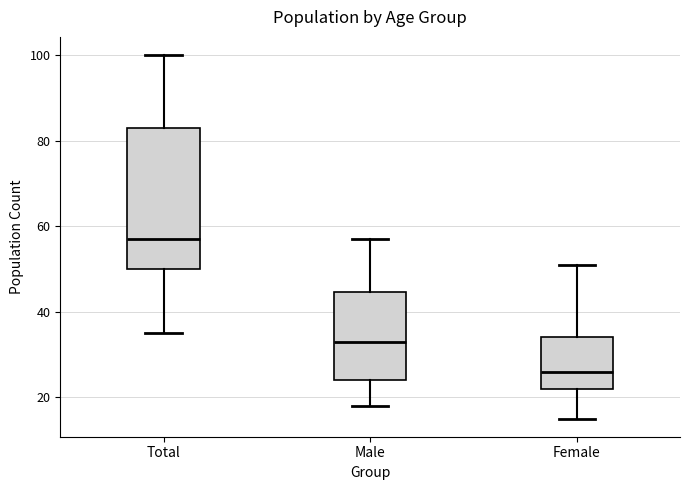

Which box has the highest median line?

Total